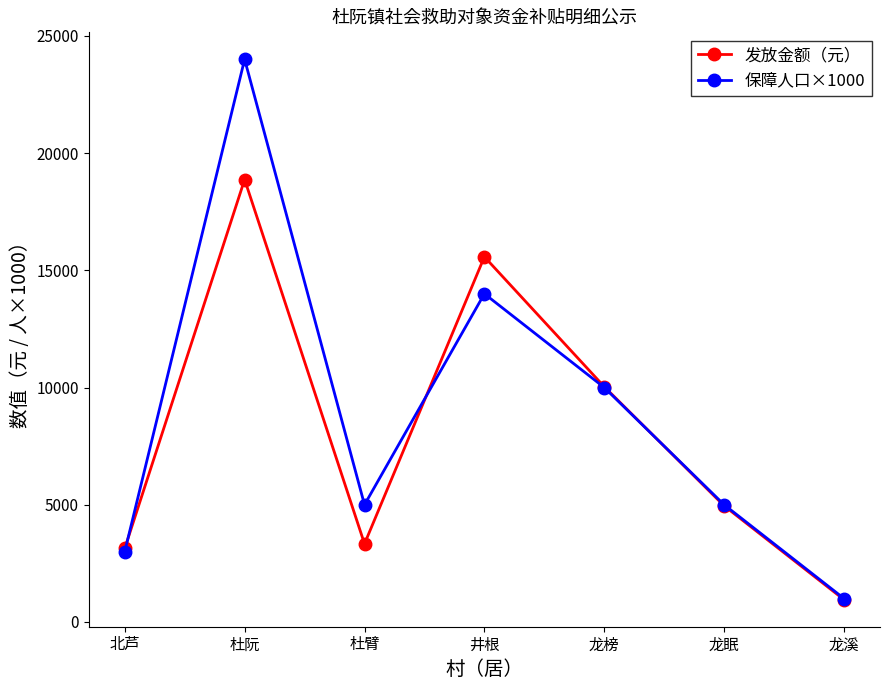

Does the chart display data point markers on the line(s)?

Yes